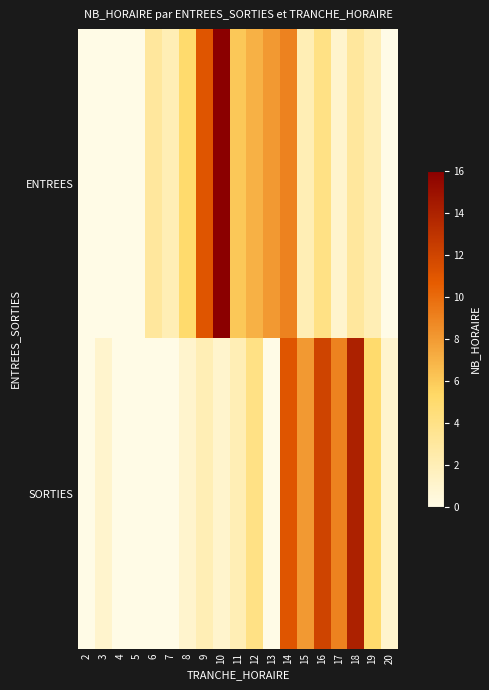

Rank the series by their average value, from highest to lowest.

ENTREES, SORTIES